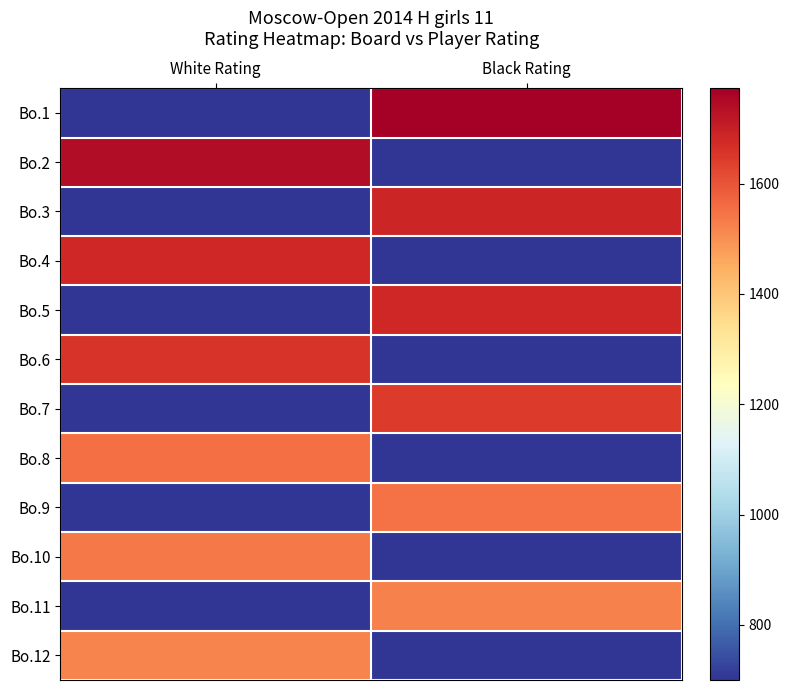

Reading right to left, extract all data points from this chart.

Bo.1: Black Rating=1773	White Rating=700
Bo.2: Black Rating=700	White Rating=1740
Bo.3: Black Rating=1687	White Rating=700
Bo.4: Black Rating=700	White Rating=1684
Bo.5: Black Rating=1681	White Rating=700
Bo.6: Black Rating=700	White Rating=1656
Bo.7: Black Rating=1645	White Rating=700
Bo.8: Black Rating=700	White Rating=1554
Bo.9: Black Rating=1549	White Rating=700
Bo.10: Black Rating=700	White Rating=1537
Bo.11: Black Rating=1525	White Rating=700
Bo.12: Black Rating=700	White Rating=1519